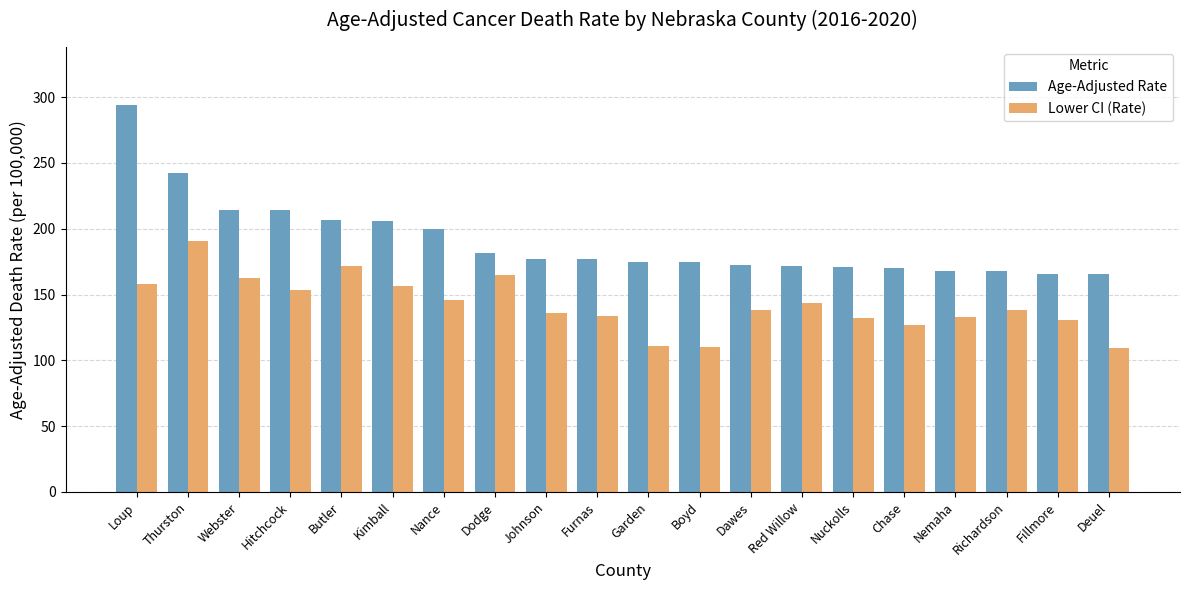

What is the difference between the Age-Adjusted Rate values at Deuel and Dawes?

7.4